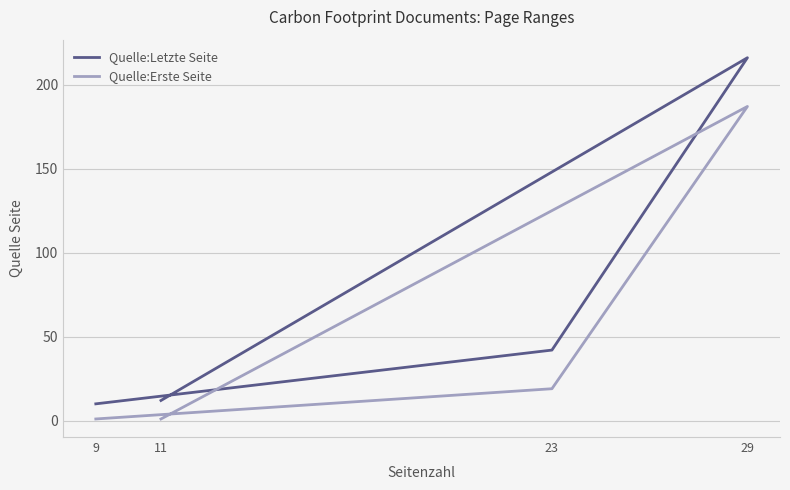

Rank the series at 29 from highest to lowest value.

Quelle:Letzte Seite, Quelle:Erste Seite